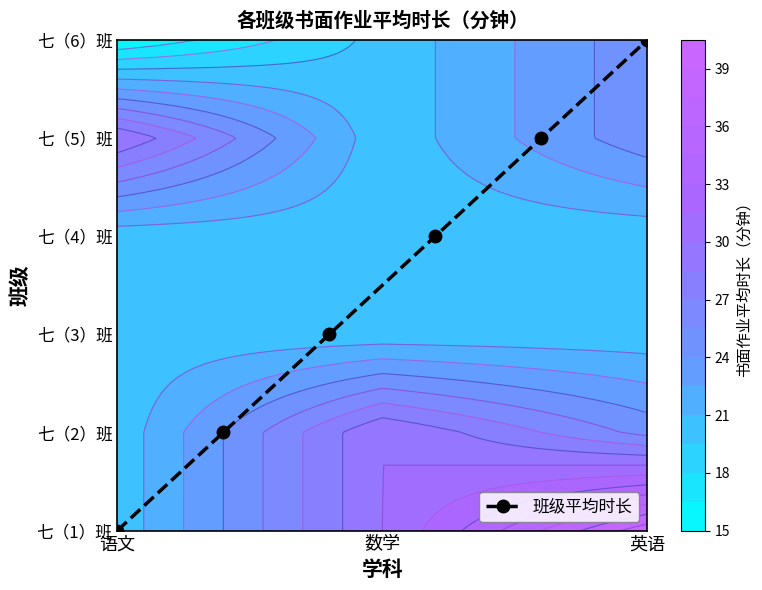

What is the change in value from 语文 to 英语?

+5